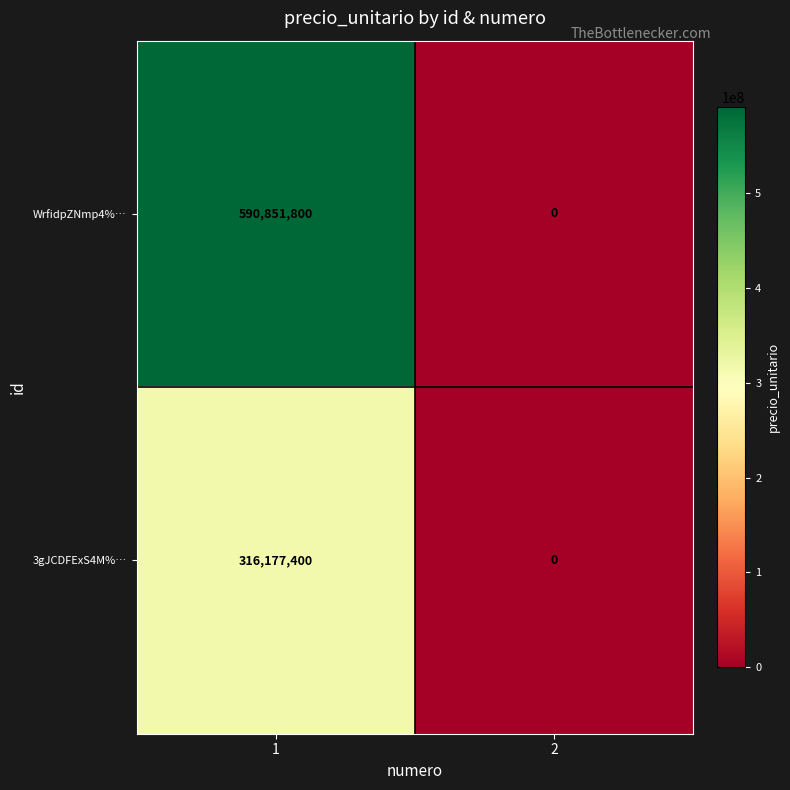

How many values in WrfidpZNmp4%… are above zero?

1